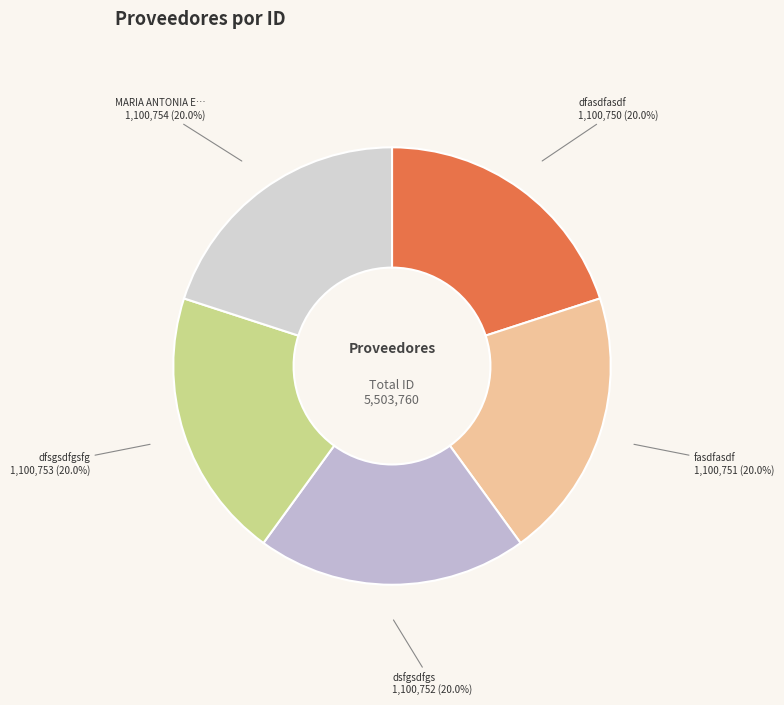

Count the number of slices in the pie.

5